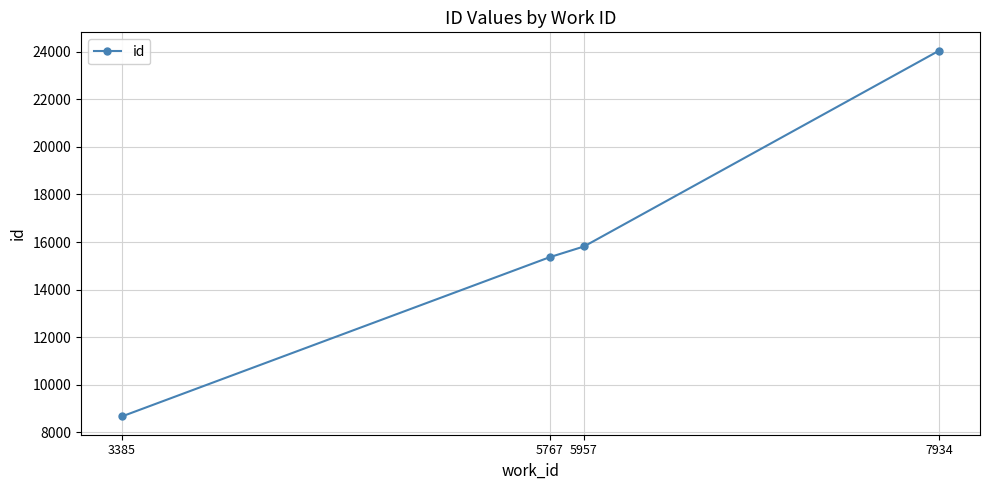

Rank the categories by value from highest to lowest.

7934, 5957, 5767, 3385